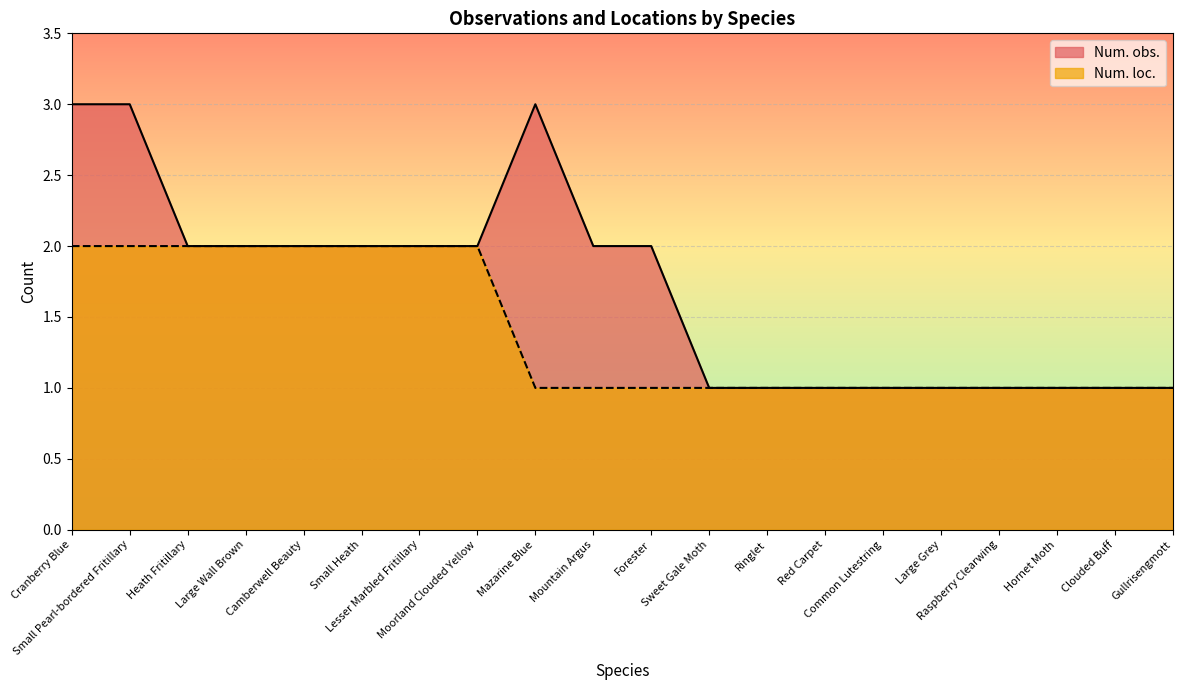

At how many categories does at least one series exceed 2?

3